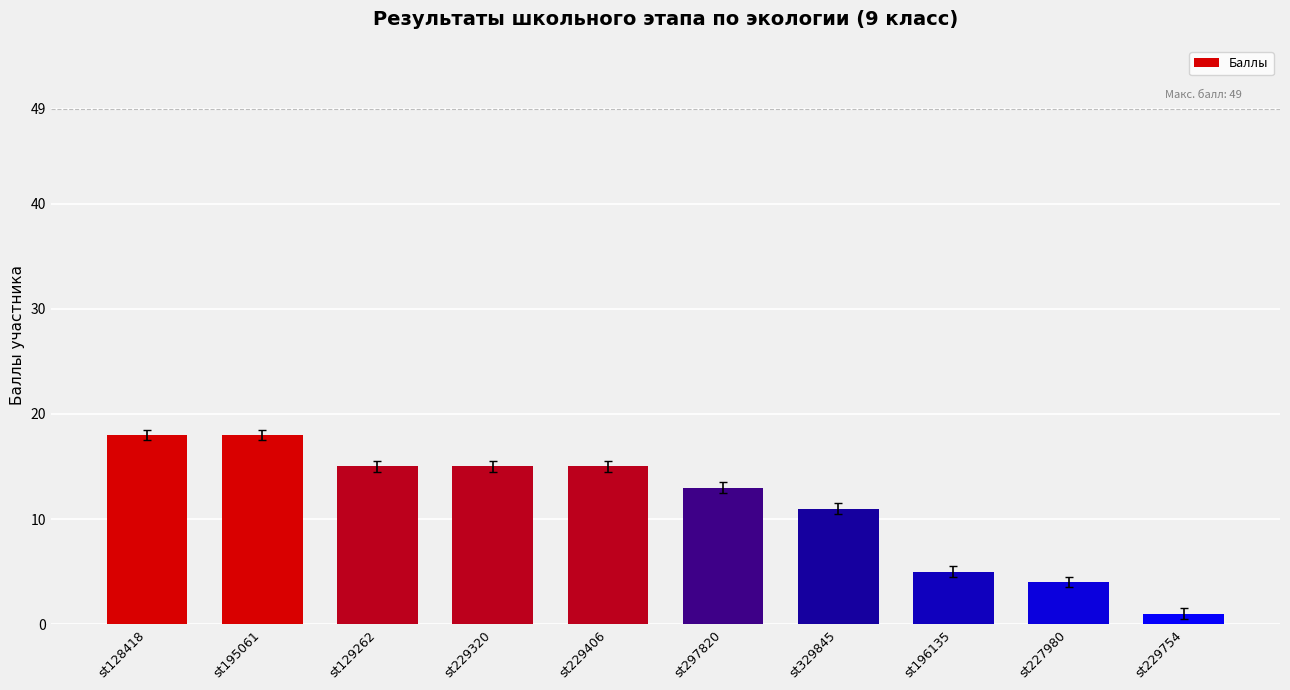

The value at st229406 is 15. True or false?

True